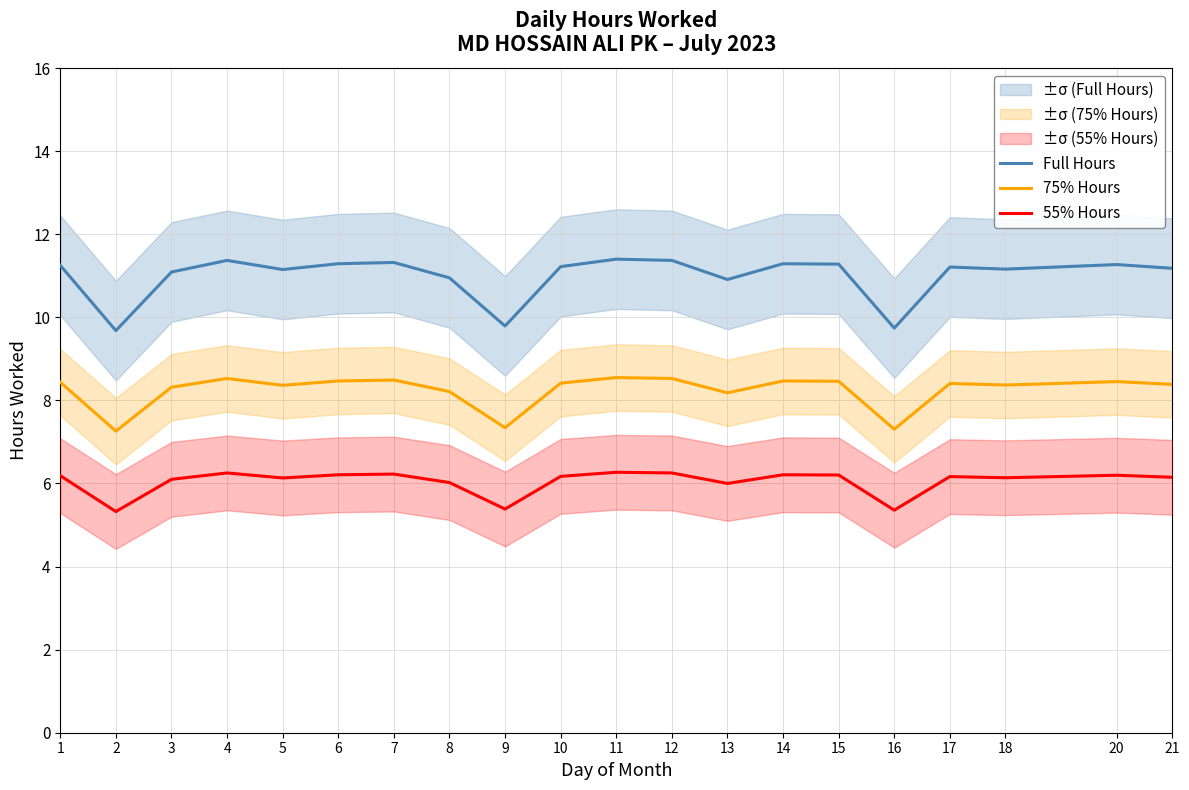

Between 6 and 1, which is larger?

6